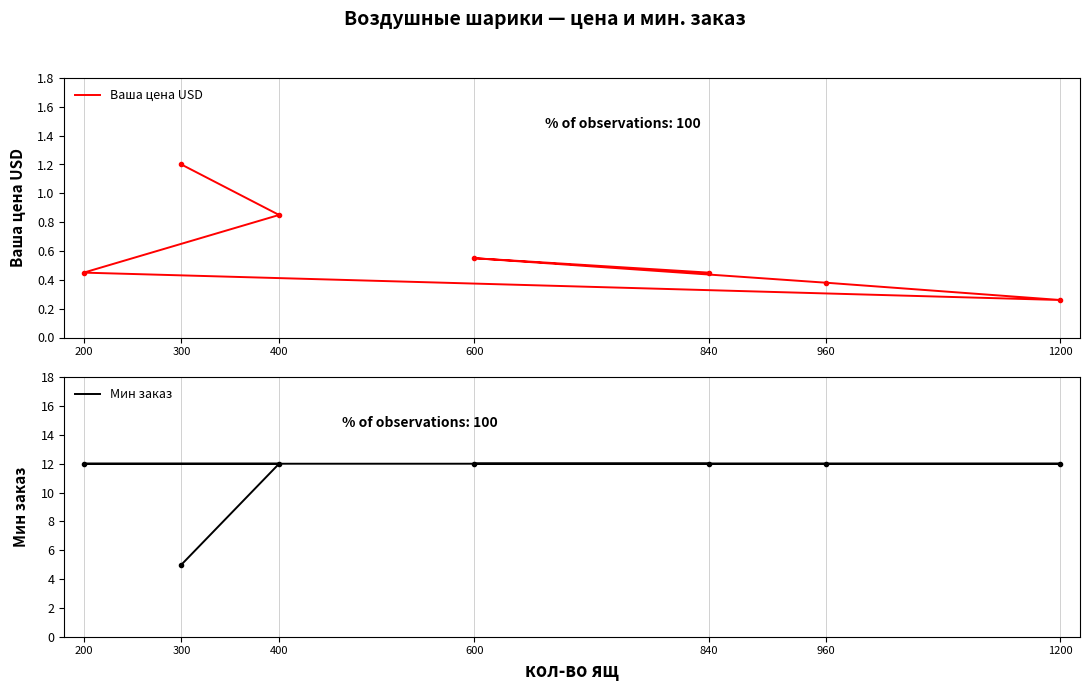

What is the difference between the Ваша цена USD values at 960 and 840?

0.1